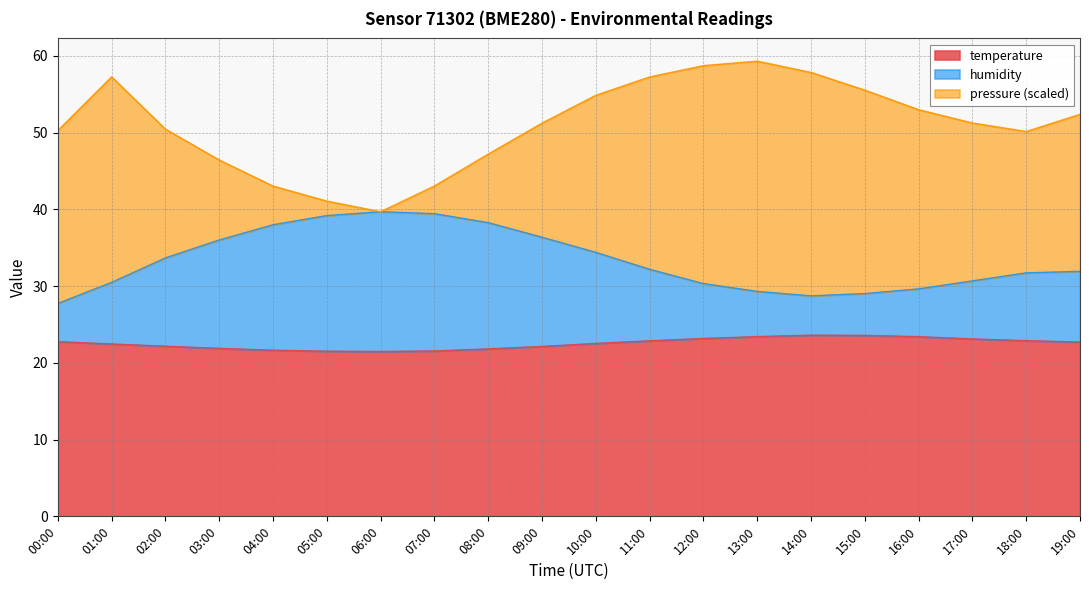

What is the total value across all series at 03:00?

46.4